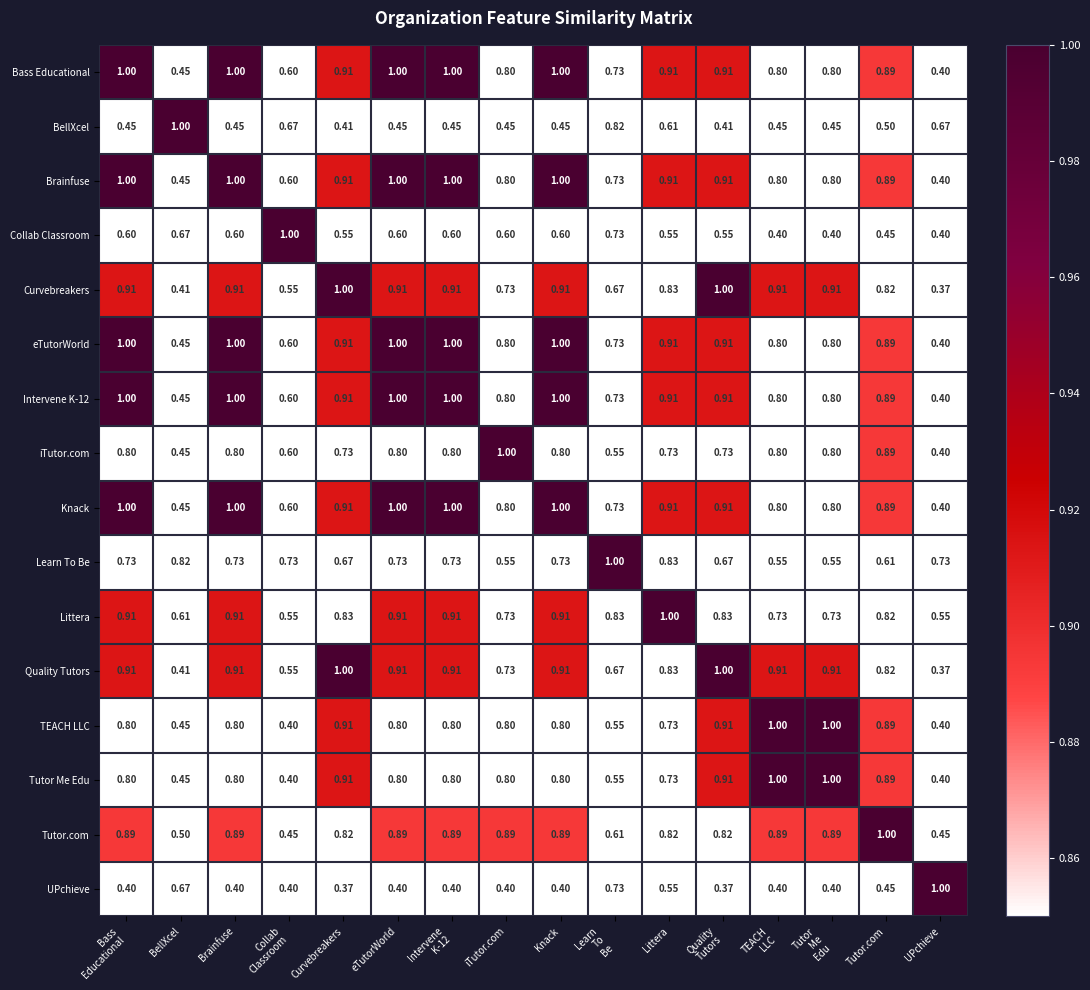

How many data points does each series have?

16